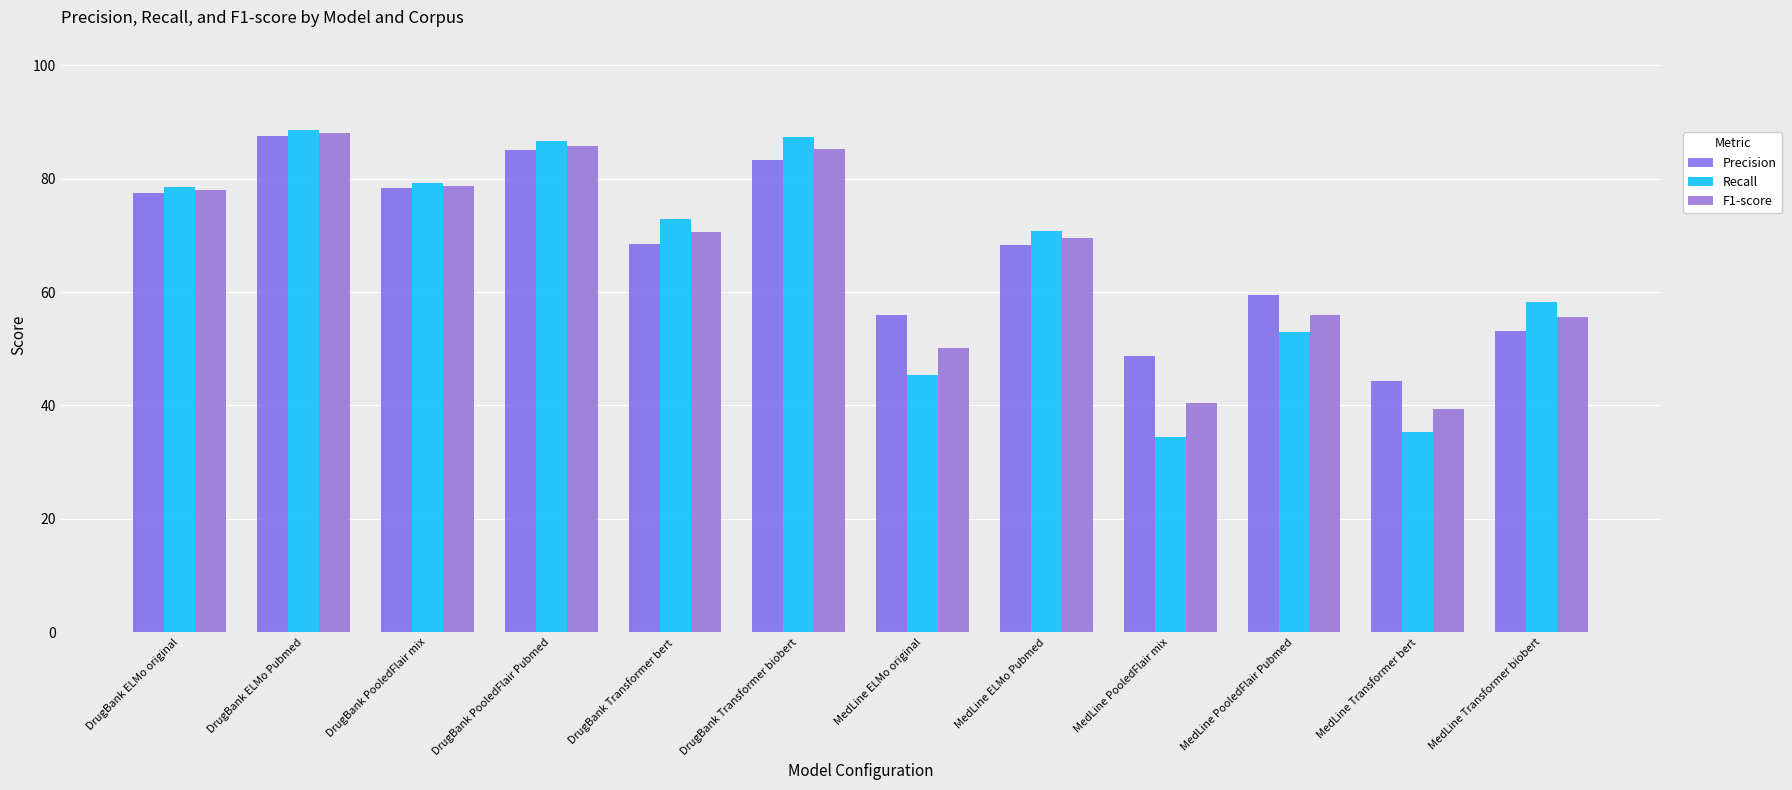

Between MedLine ELMo original and MedLine PooledFlair Pubmed, which series saw the biggest shift?

Recall